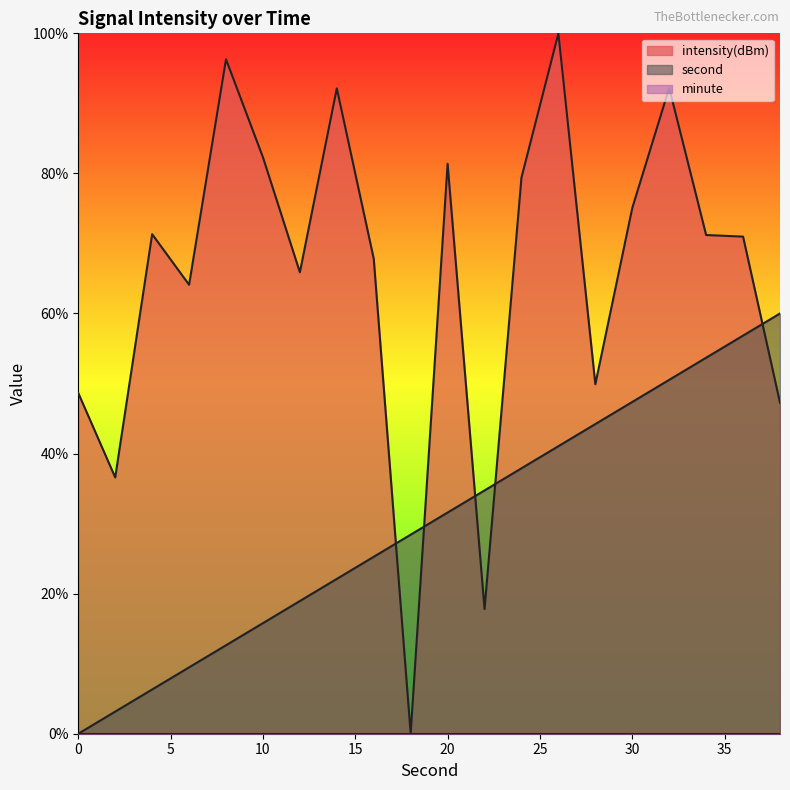

The value of intensity(dBm) at 36 is 39.5. True or false?

False